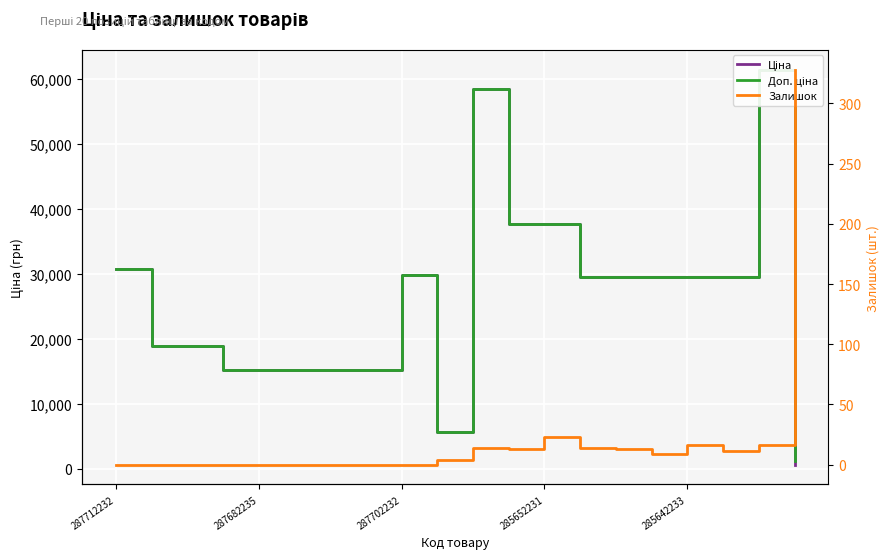

At how many categories does at least one series exceed 43565?

2